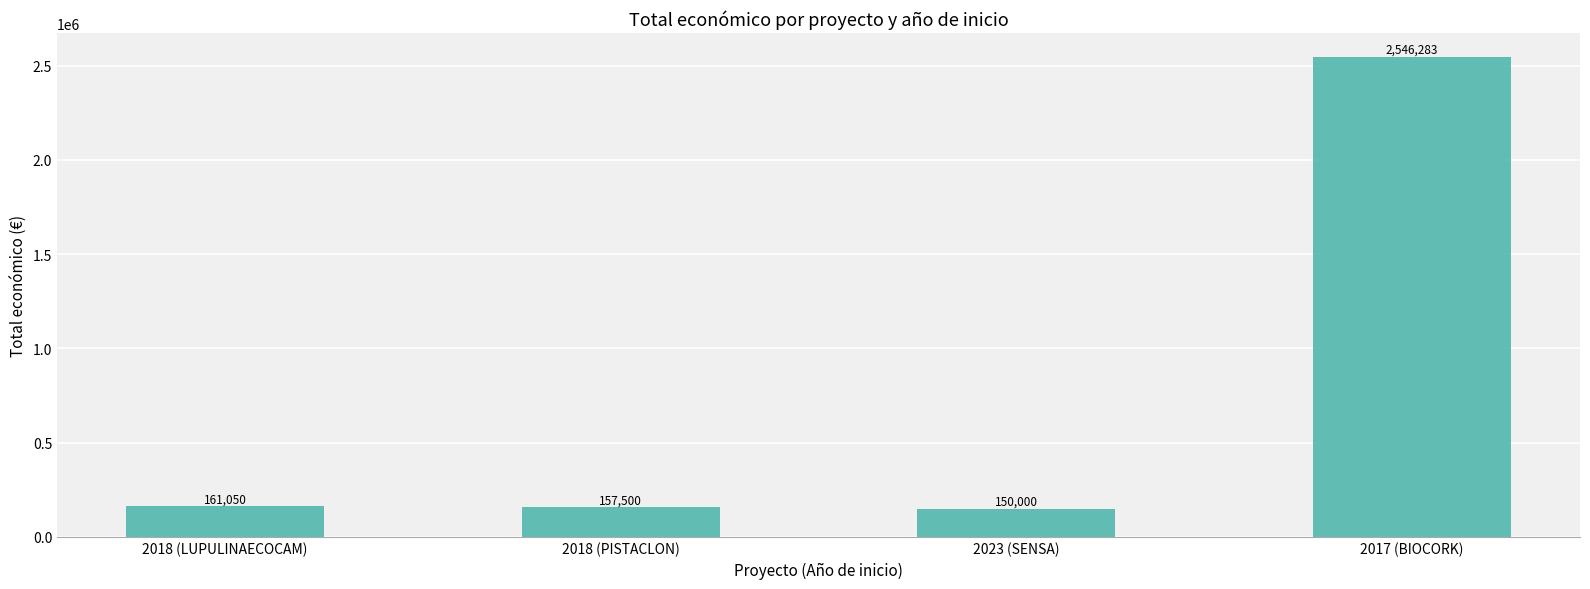

Reading left to right, extract all data points from this chart.

2018 (LUPULINAECOCAM)=161050	2018 (PISTACLON)=157500	2023 (SENSA)=150000	2017 (BIOCORK)=2546283